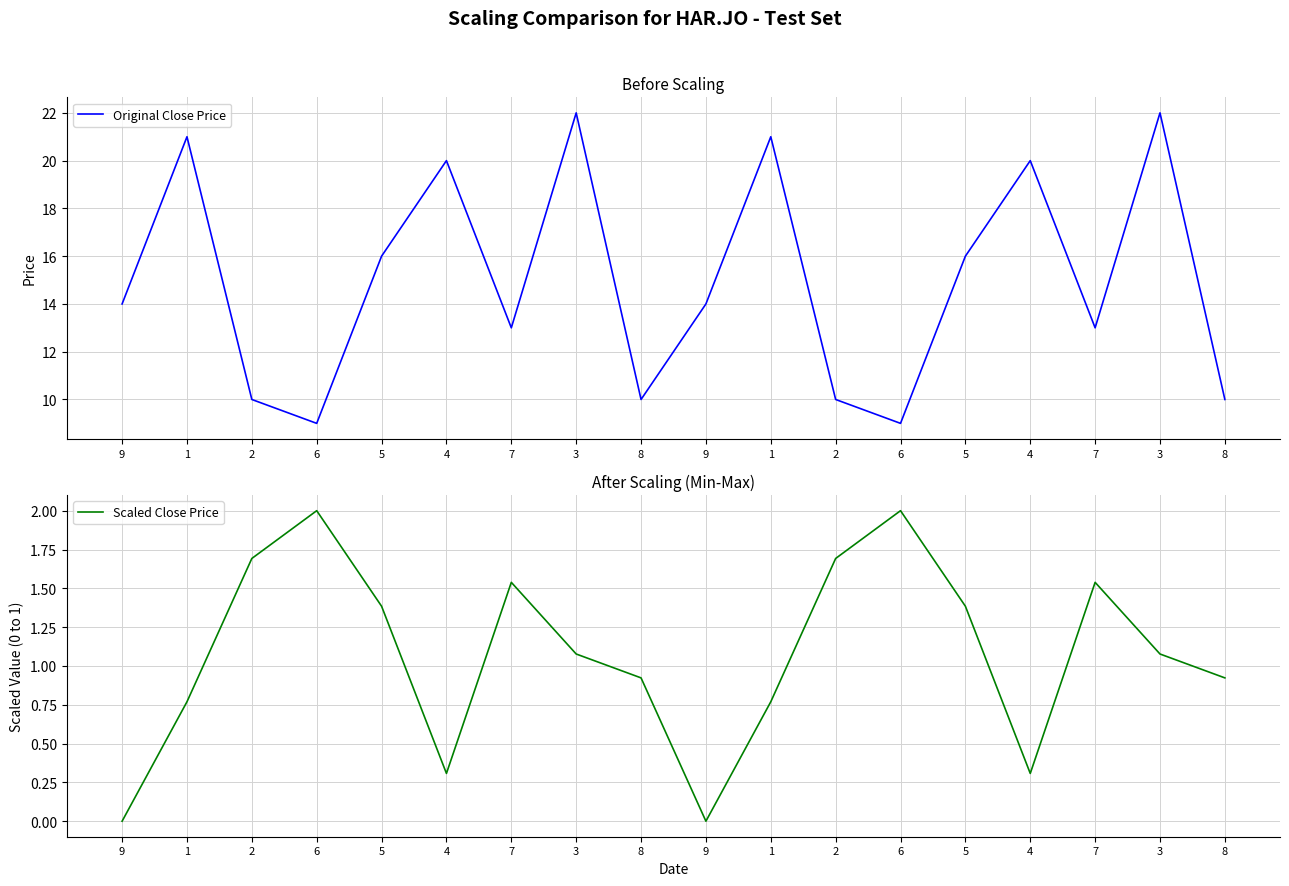

Reading right to left, list all the values displayed in this chart.

Original Close Price: 8=10.0	3=22.0	7=13.0	4=20.0	5=16.0	6=9.0	2=10.0	1=21.0	9=14.0	8=10.0	3=22.0	7=13.0	4=20.0	5=16.0	6=9.0	2=10.0	1=21.0	9=14.0
Scaled Close Price: 8=0.9	3=1.1	7=1.5	4=0.3	5=1.4	6=2.0	2=1.7	1=0.8	9=0.0	8=0.9	3=1.1	7=1.5	4=0.3	5=1.4	6=2.0	2=1.7	1=0.8	9=0.0